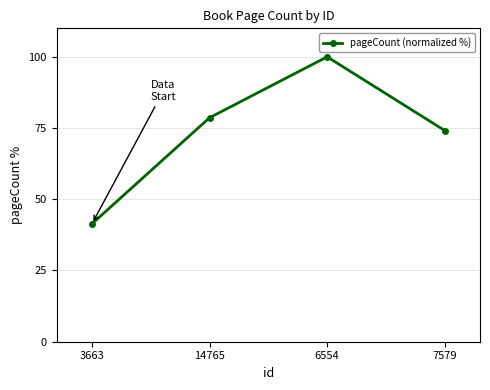

What is the change in value from 3663 to 6554?

+58.6